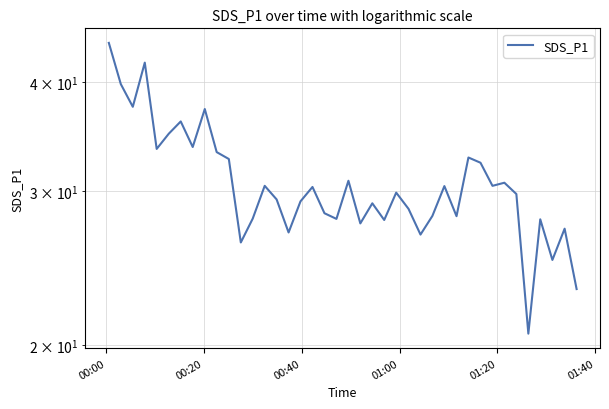

What is the difference between the maximum and second lowest values?

21.2